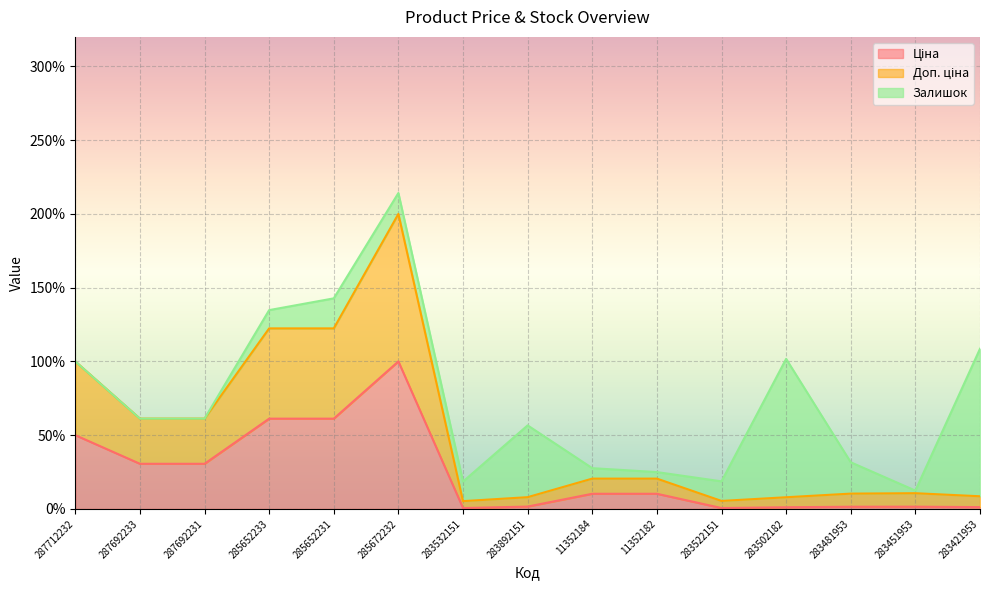

Does the chart display data point markers on the line(s)?

No